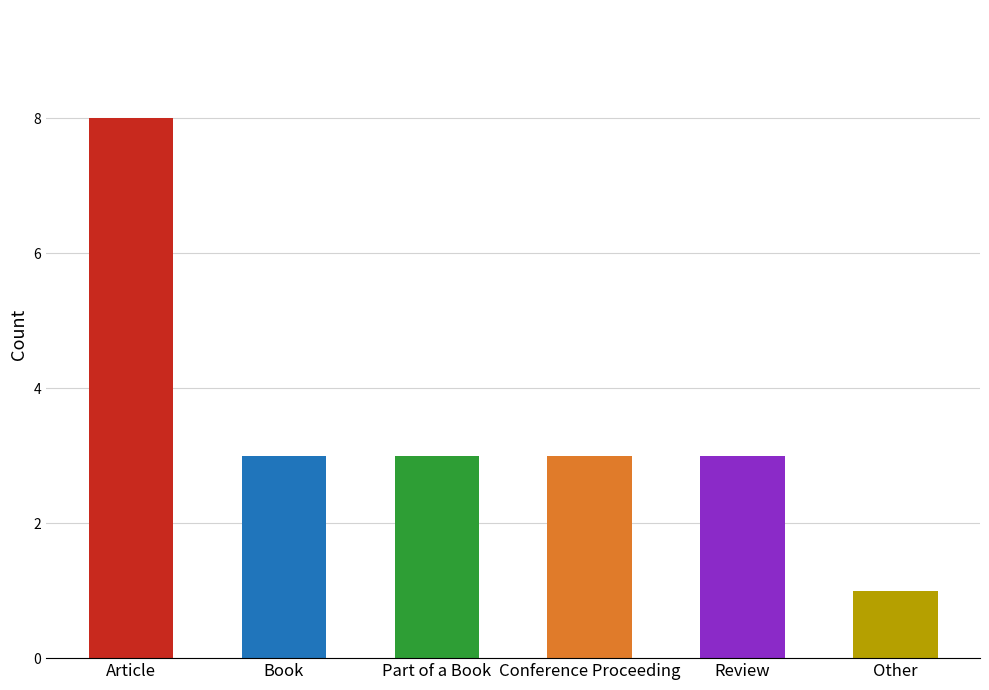

List the labels in order of value, smallest first.

Other, Book, Part of a Book, Conference Proceeding, Review, Article